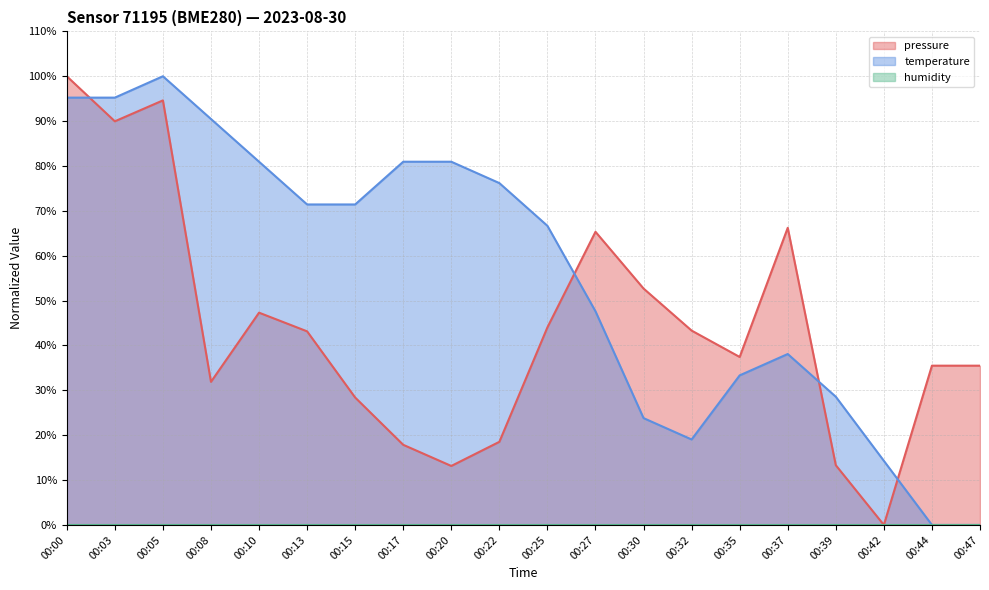

True or false: pressure has a value of 9.5 at 00:44.

False